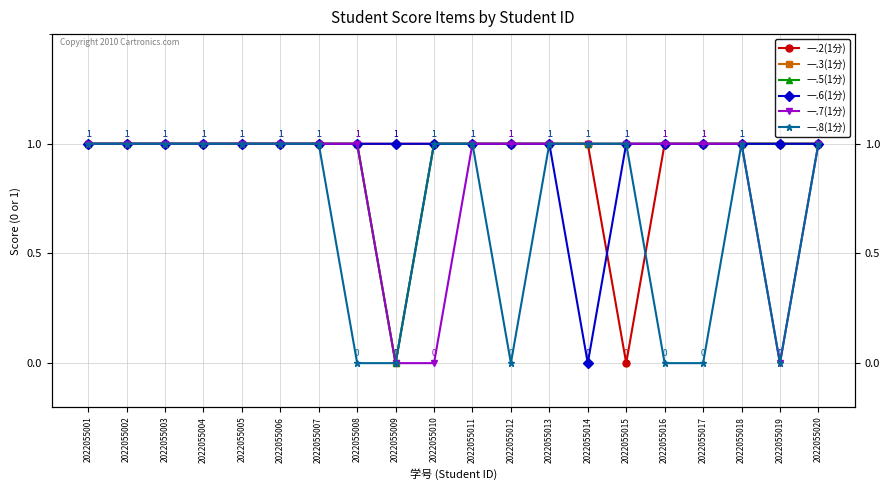

Rank the categories by 一.6(1分) value from highest to lowest.

2022055001, 2022055002, 2022055003, 2022055004, 2022055005, 2022055006, 2022055007, 2022055008, 2022055009, 2022055010, 2022055011, 2022055012, 2022055013, 2022055015, 2022055016, 2022055017, 2022055018, 2022055019, 2022055020, 2022055014